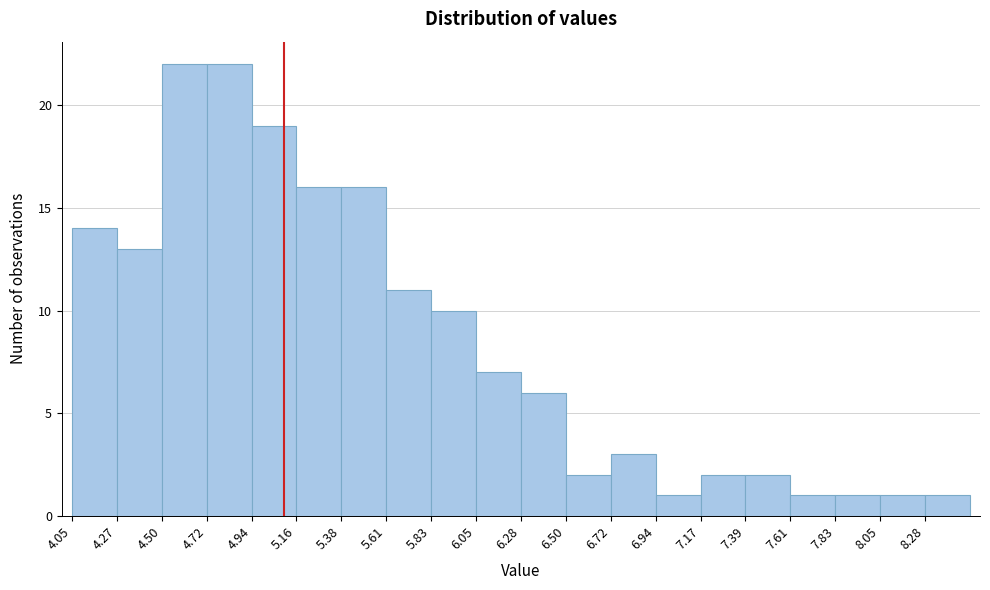

Reading left to right, transcribe this chart: for each bar, give the range it covers on the x-axis and its height. Neither the bar edges nor the heights are printed on the chart, so give them approximately, as read against the axes.

4.05 to 4.25: 14
4.25 to 4.50: 13
4.50 to 4.70: 22
4.70 to 4.95: 22
4.95 to 5.15: 19
5.15 to 5.40: 16
5.40 to 5.60: 16
5.60 to 5.85: 11
5.85 to 6.05: 10
6.05 to 6.30: 7
6.30 to 6.50: 6
6.50 to 6.70: 2
6.70 to 6.95: 3
6.95 to 7.15: 1
7.15 to 7.40: 2
7.40 to 7.60: 2
7.60 to 7.85: 1
7.85 to 8.05: 1
8.05 to 8.30: 1
8.30 to 8.50: 1